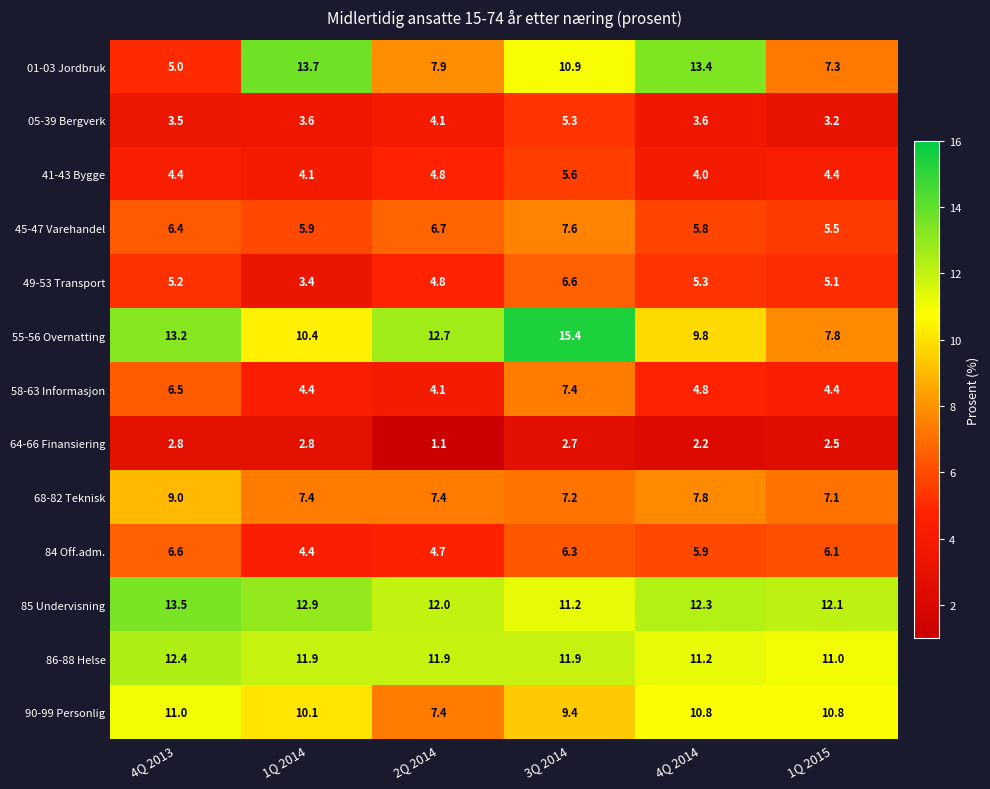

What is the difference between the highest and lowest values at 1Q 2015?

9.6